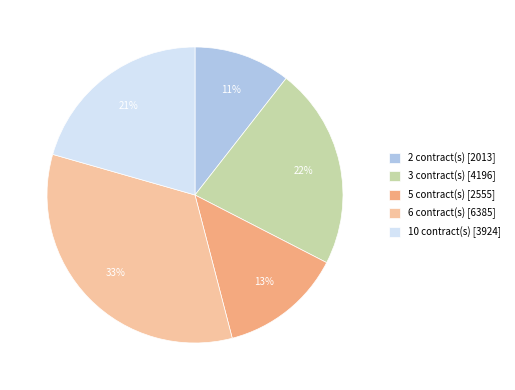

What is the largest slice in the pie chart?

6 contract(s) [6385]